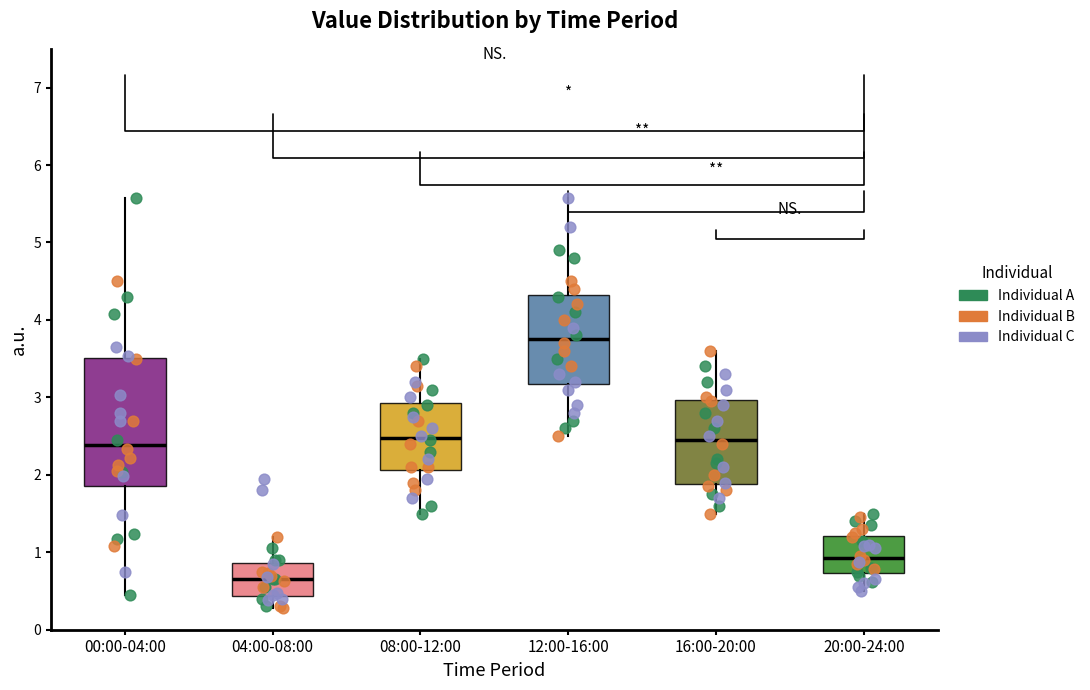

Which box's median line is the lowest?

04:00-08:00